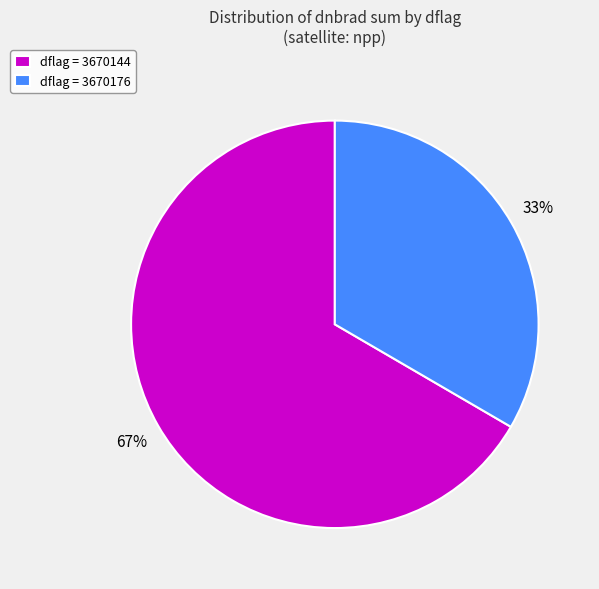

Does dflag = 3670144 represent more than half of the total?

Yes